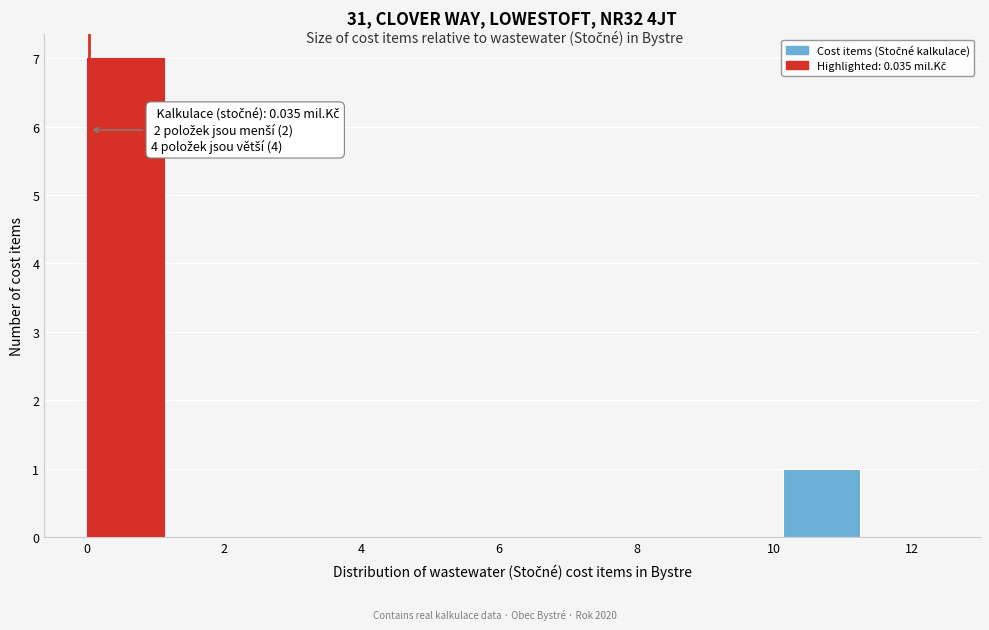

Which range on the x-axis has the tallest bar?

0.0 to 1.2